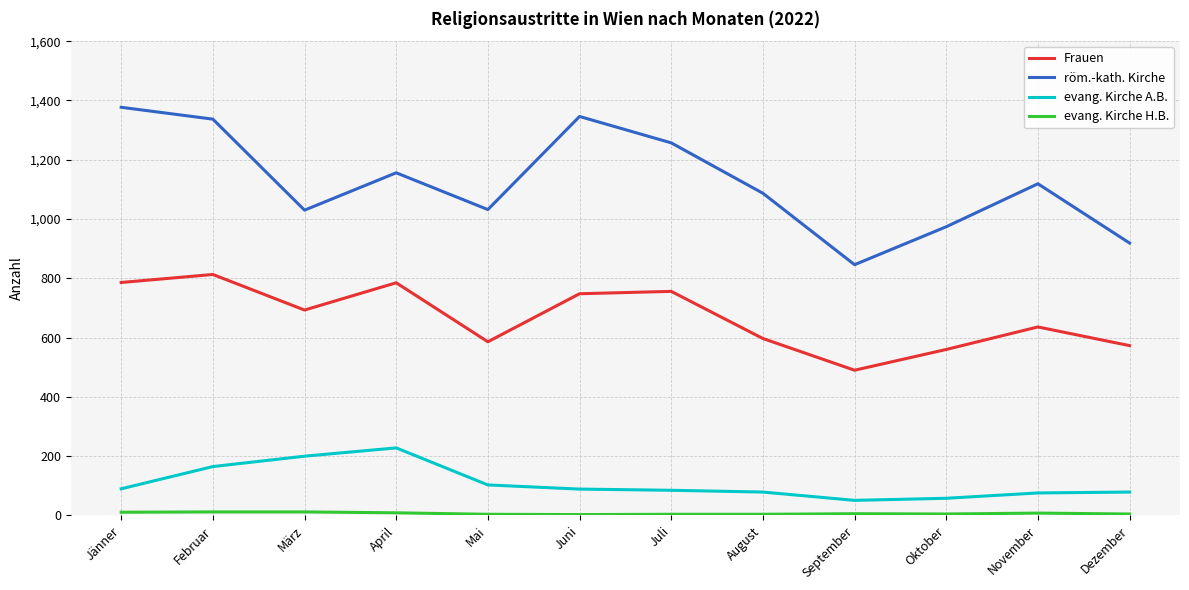

The evang. Kirche A.B. series shows 281 at März. True or false?

False